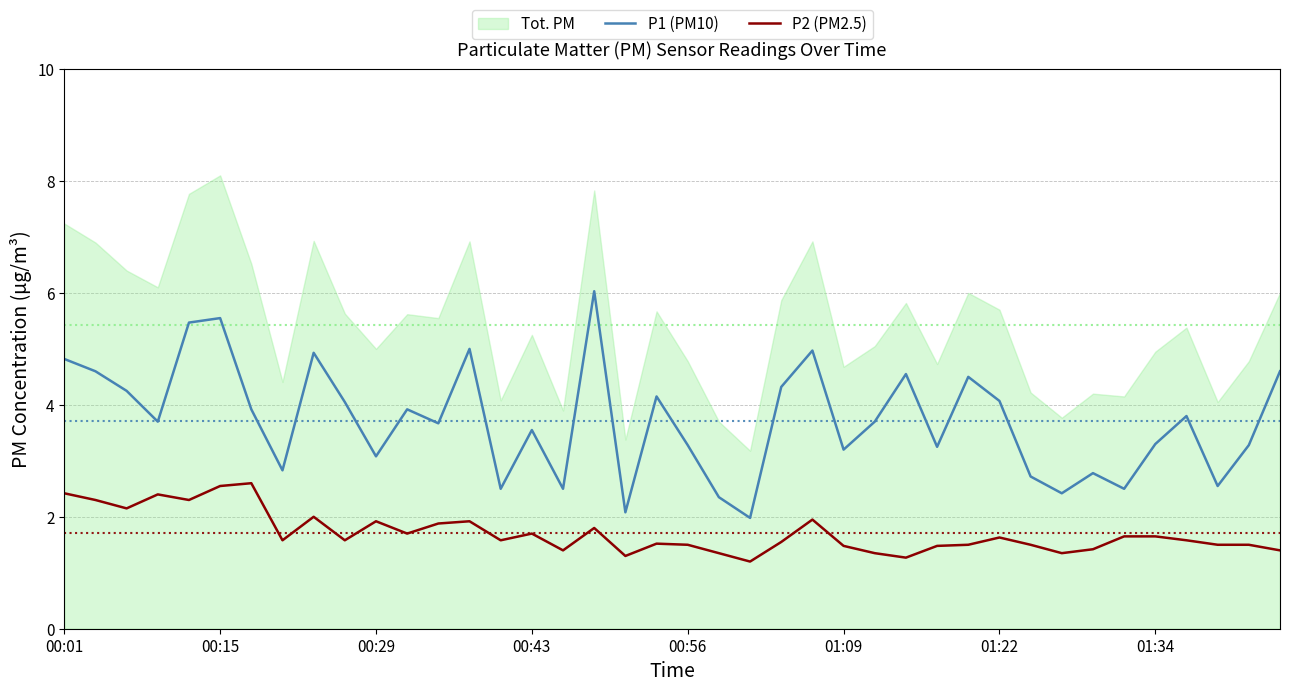

Is it true that P1 (PM10) equals 2.5 at 37?

True